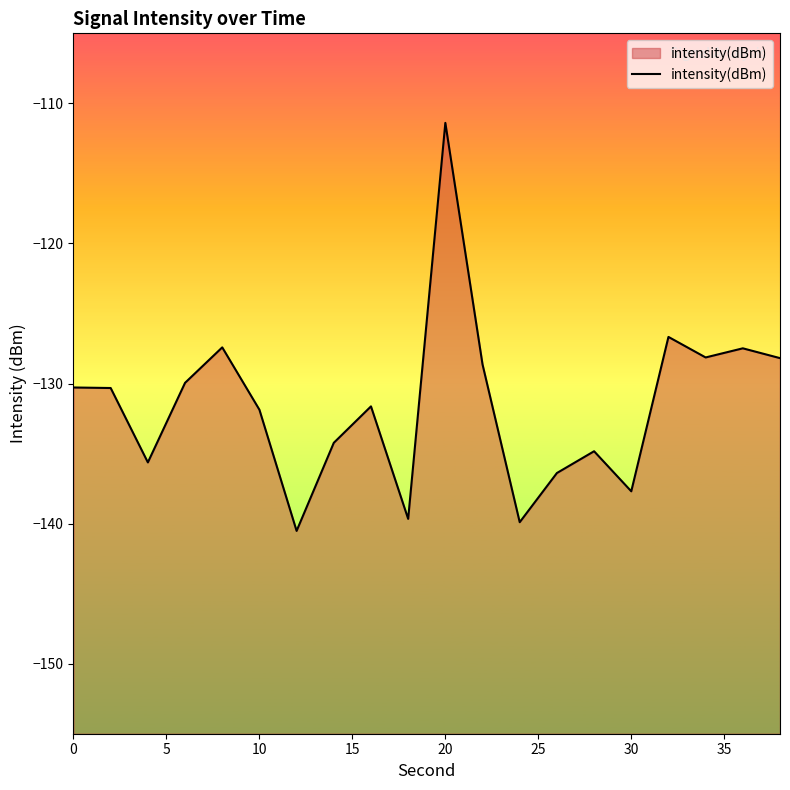

What is the maximum value shown in the chart?

-111.4